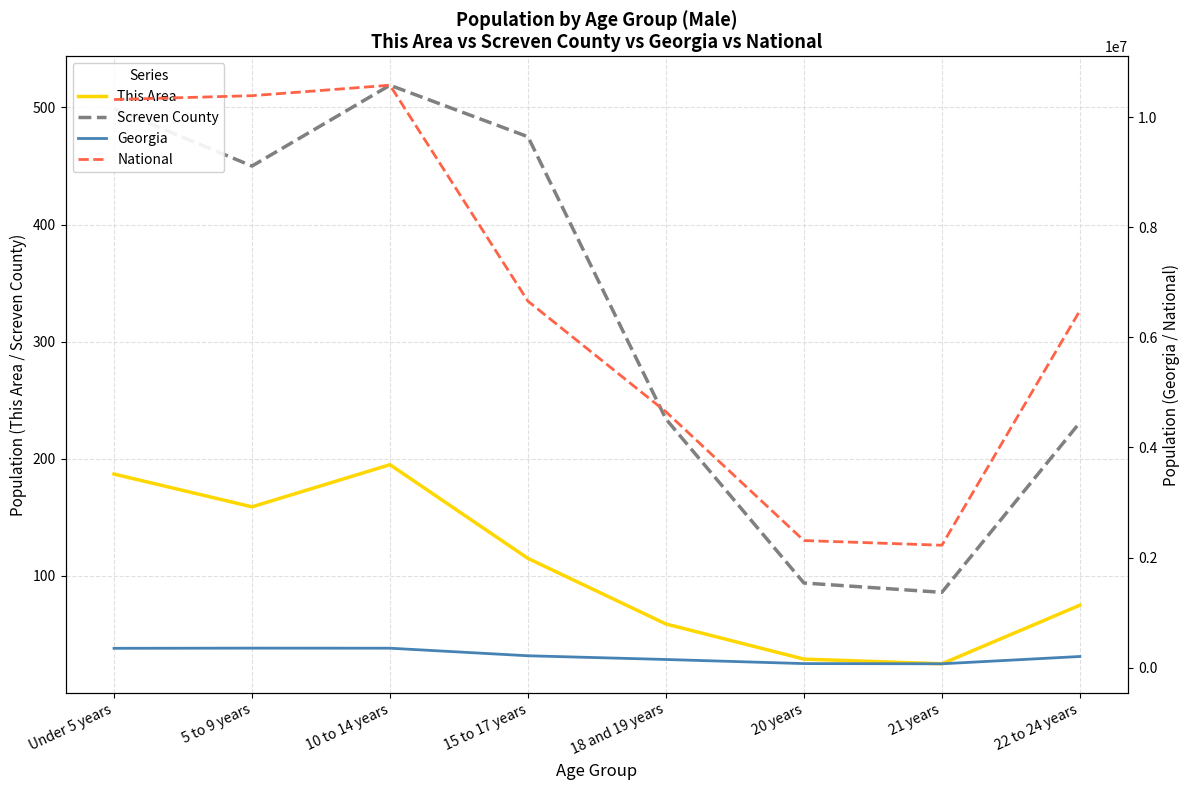

Reading left to right, transcribe all the data shown in this chart.

This Area: Under 5 years=187	5 to 9 years=159	10 to 14 years=195	15 to 17 years=115	18 and 19 years=59	20 years=29	21 years=25	22 to 24 years=75
Screven County: Under 5 years=499	5 to 9 years=450	10 to 14 years=519	15 to 17 years=475	18 and 19 years=234	20 years=94	21 years=86	22 to 24 years=231
Georgia: Under 5 years=350673	5 to 9 years=353909	10 to 14 years=352577	15 to 17 years=215202	18 and 19 years=147732	20 years=73069	21 years=69430	22 to 24 years=201978
National: Under 5 years=10319427	5 to 9 years=10389638	10 to 14 years=10579862	15 to 17 years=6656209	18 and 19 years=4647457	20 years=2308319	21 years=2223198	22 to 24 years=6482659